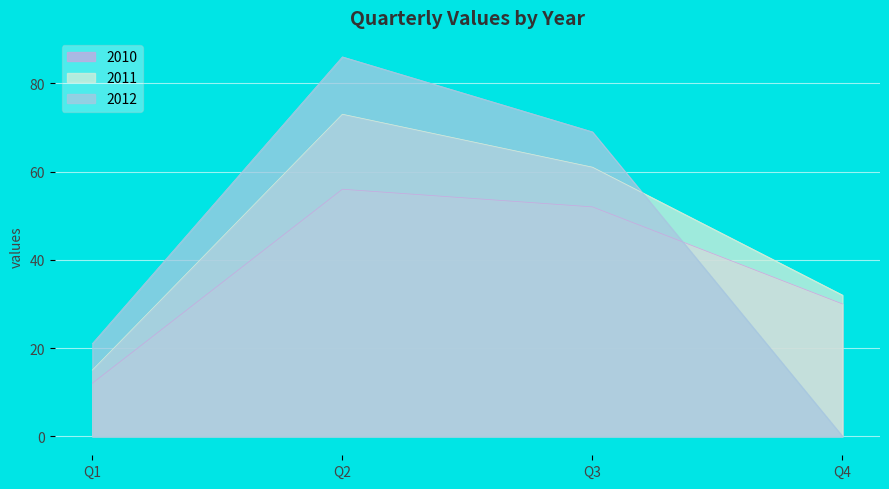

At which category does 2010 reach its first local peak?

Q2